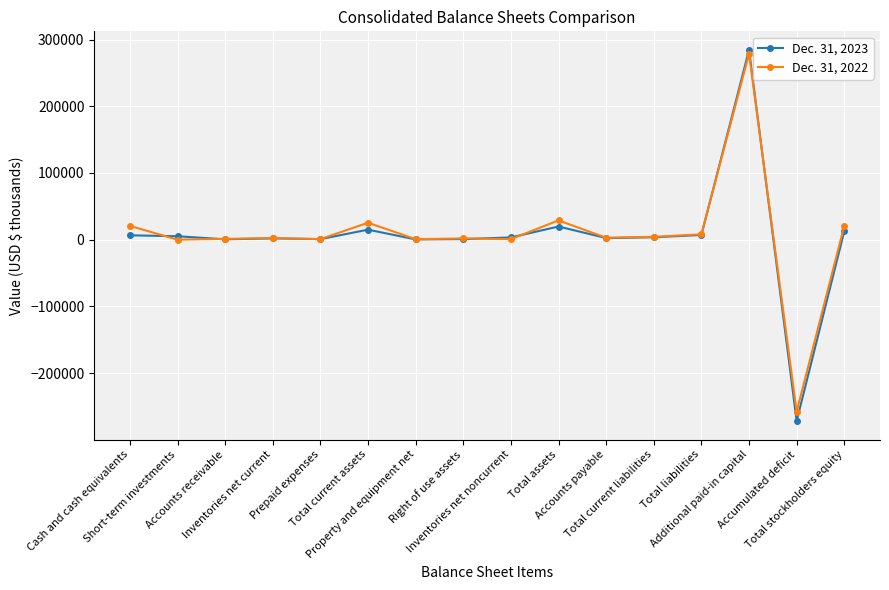

True or false: Dec. 31, 2023 and Dec. 31, 2022 cross at least once.

True